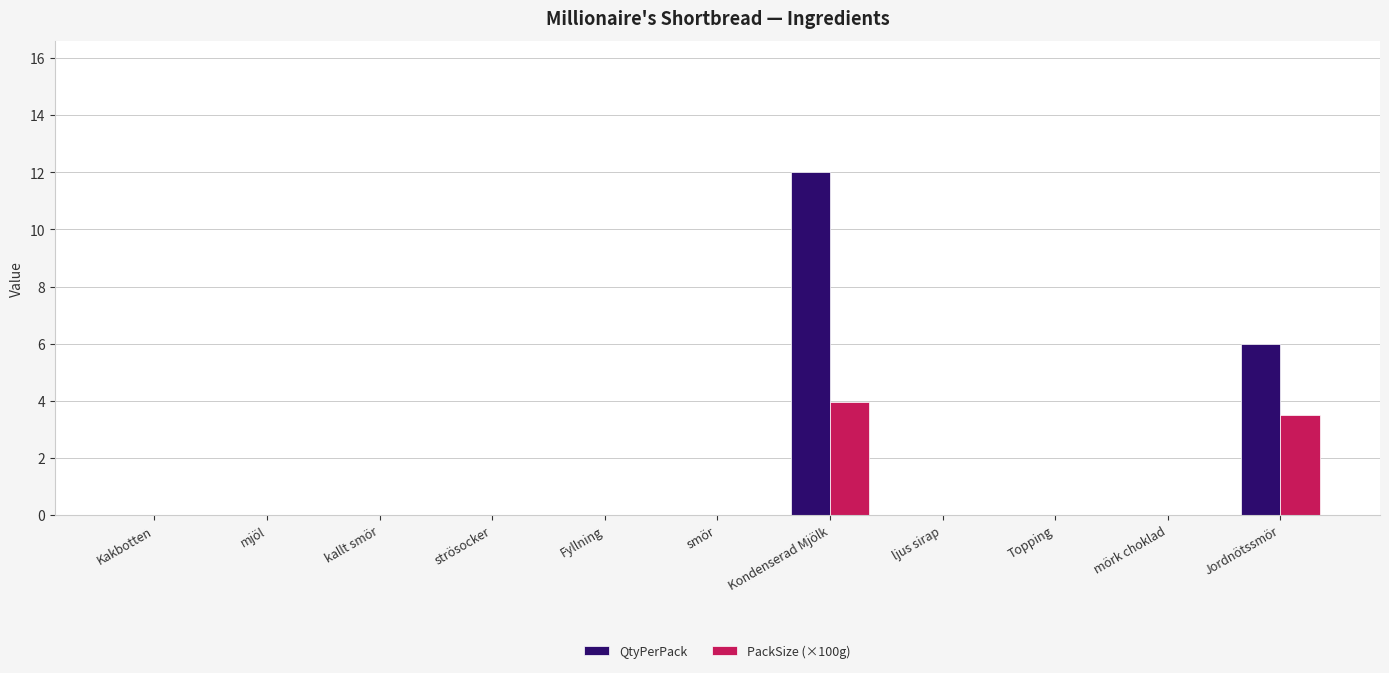

Count the PackSize (×100g) values in the range 0 to 1.

9